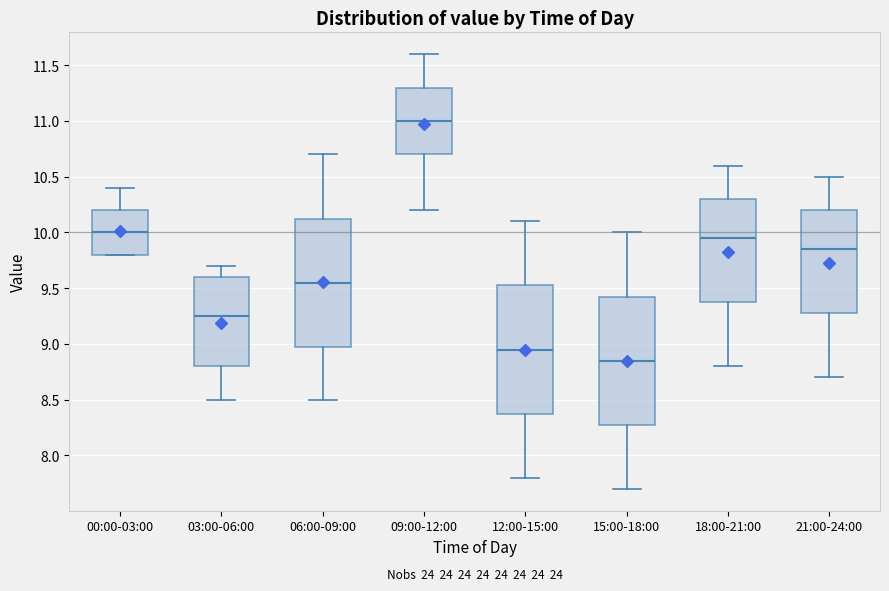

Reading left to right, transcribe this box plot: for each box, give where its median line is, the range the box spans, and where its two whiskers end, as read against the y-axis. The values are not printed on the chart, so give them approximately, as read against the axis.

00:00-03:00: median 10.00, box 9.80 to 10.20, whiskers 9.80 to 10.40
03:00-06:00: median 9.25, box 8.80 to 9.60, whiskers 8.50 to 9.70
06:00-09:00: median 9.55, box 9.00 to 10.15, whiskers 8.50 to 10.70
09:00-12:00: median 11.00, box 10.70 to 11.30, whiskers 10.20 to 11.60
12:00-15:00: median 8.95, box 8.40 to 9.55, whiskers 7.80 to 10.10
15:00-18:00: median 8.85, box 8.30 to 9.45, whiskers 7.70 to 10.00
18:00-21:00: median 9.95, box 9.40 to 10.30, whiskers 8.80 to 10.60
21:00-24:00: median 9.85, box 9.30 to 10.20, whiskers 8.70 to 10.50